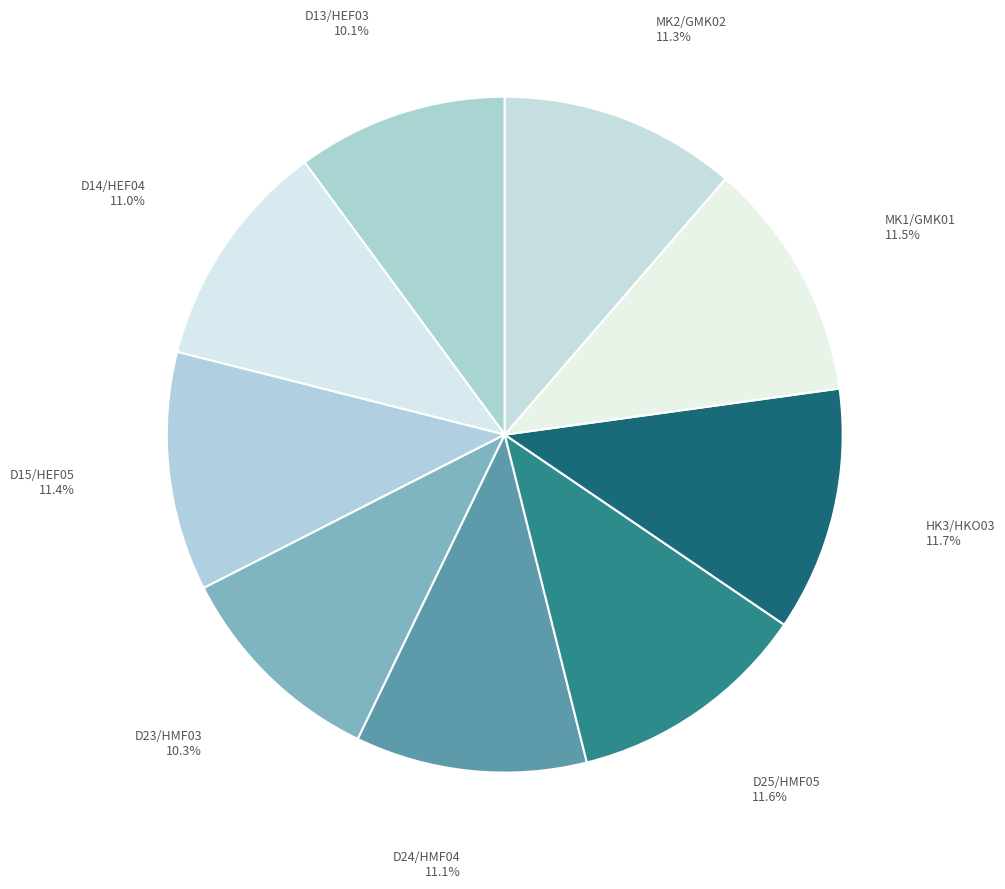

True or false: D23/HMF03 accounts for 1% of the total.

False